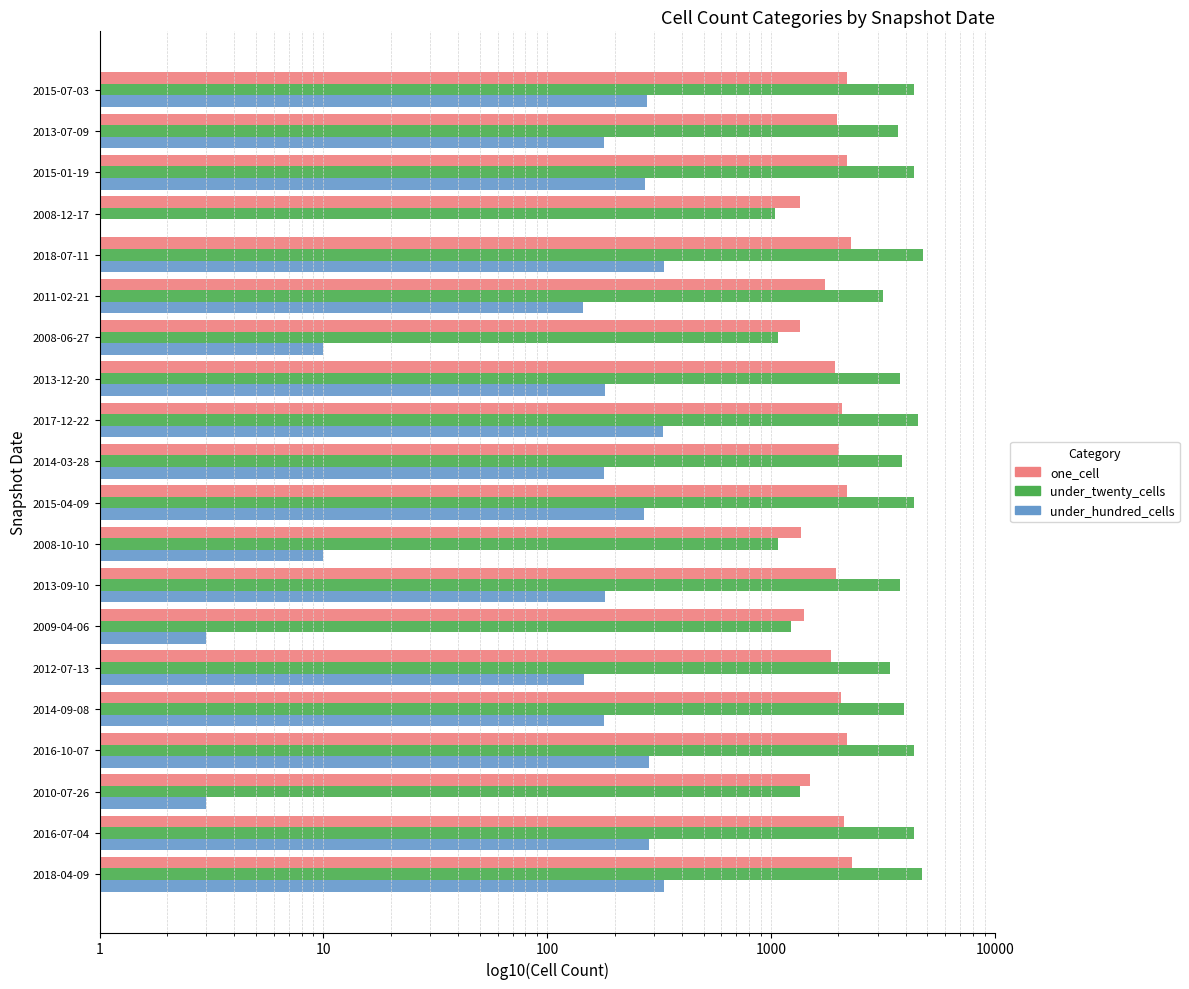

What is the label of the 1st bar from the left?

2015-07-03